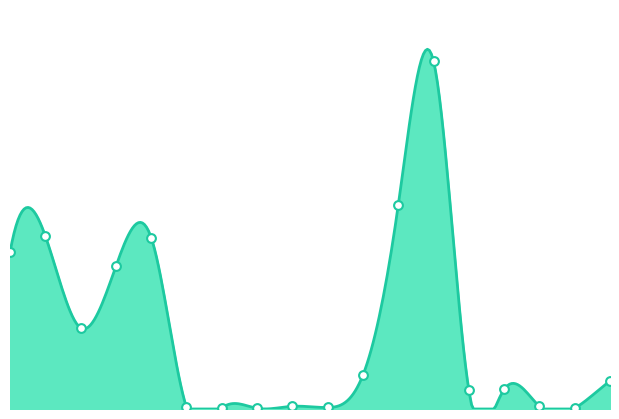

Which has a higher value, 3500 or 2100?

3500